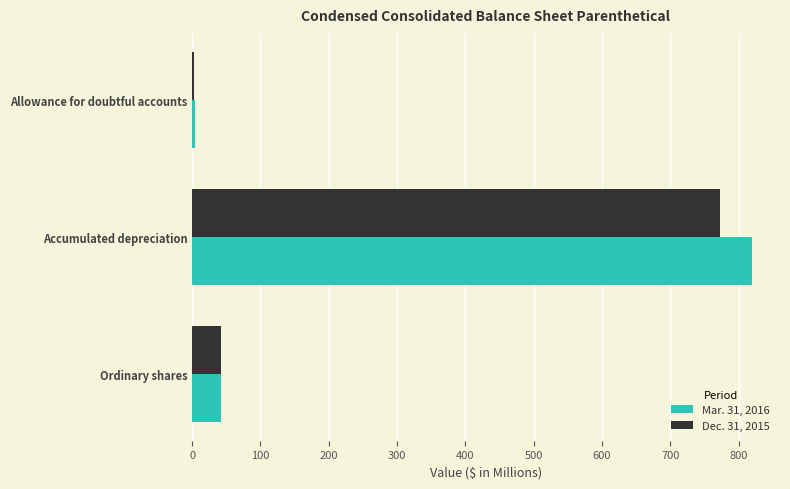

At which label does Mar. 31, 2016 reach its peak?

Accumulated depreciation